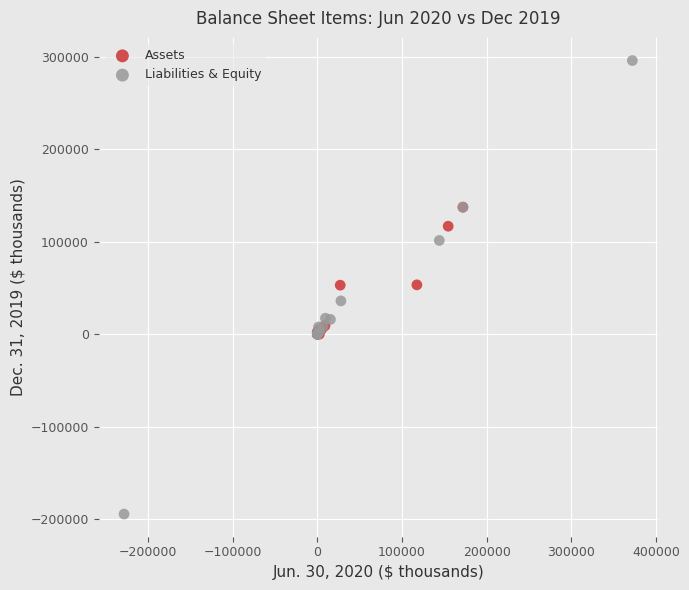

Which series has the widest spread of Y values?

Liabilities & Equity